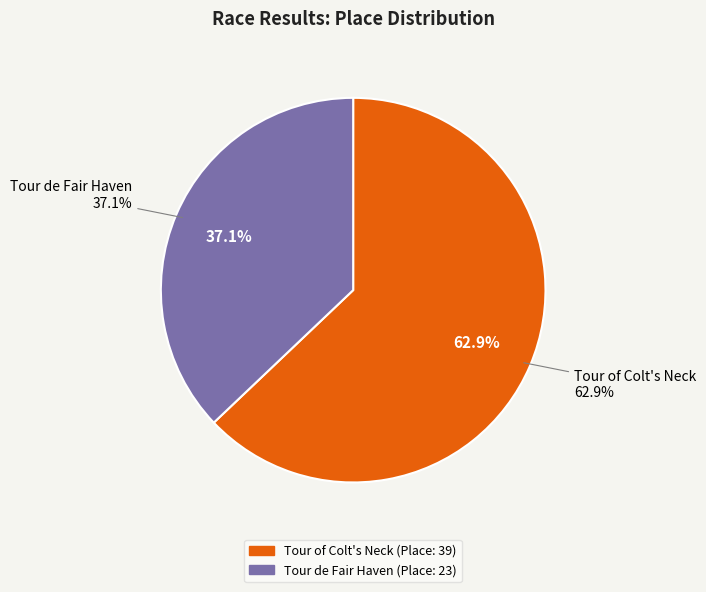

Rank the categories by value from highest to lowest.

Tour of Colt's Neck, Tour de Fair Haven